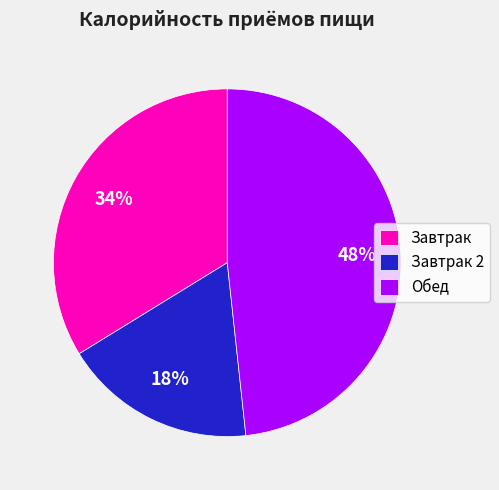

To the nearest percent, what is the average slice percentage?

33%